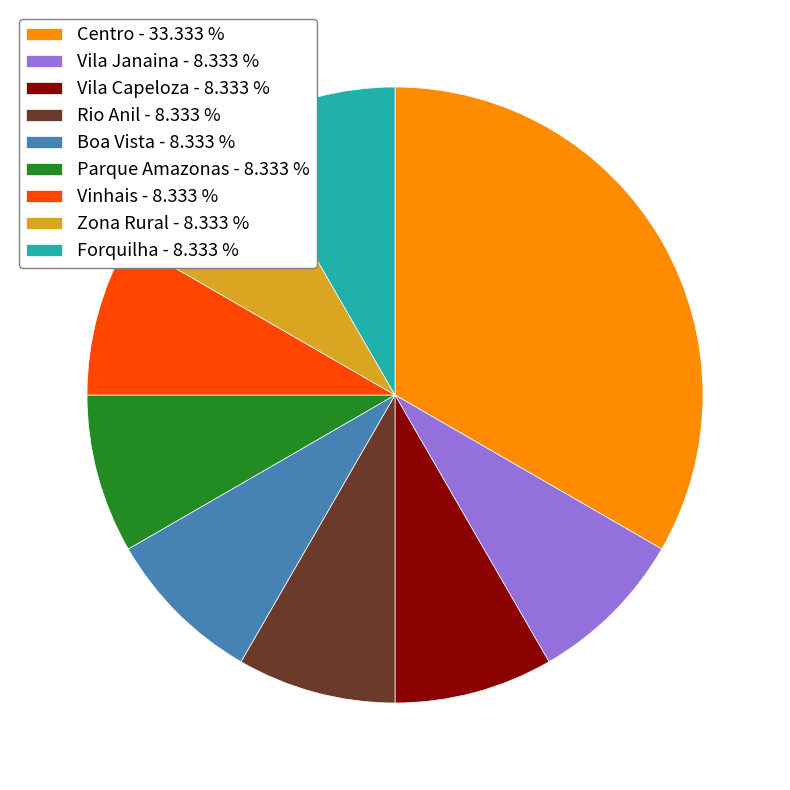

What is the ratio of the value at Vila Janaina - 8.333 % to the value at Rio Anil - 8.333 %?

1.0